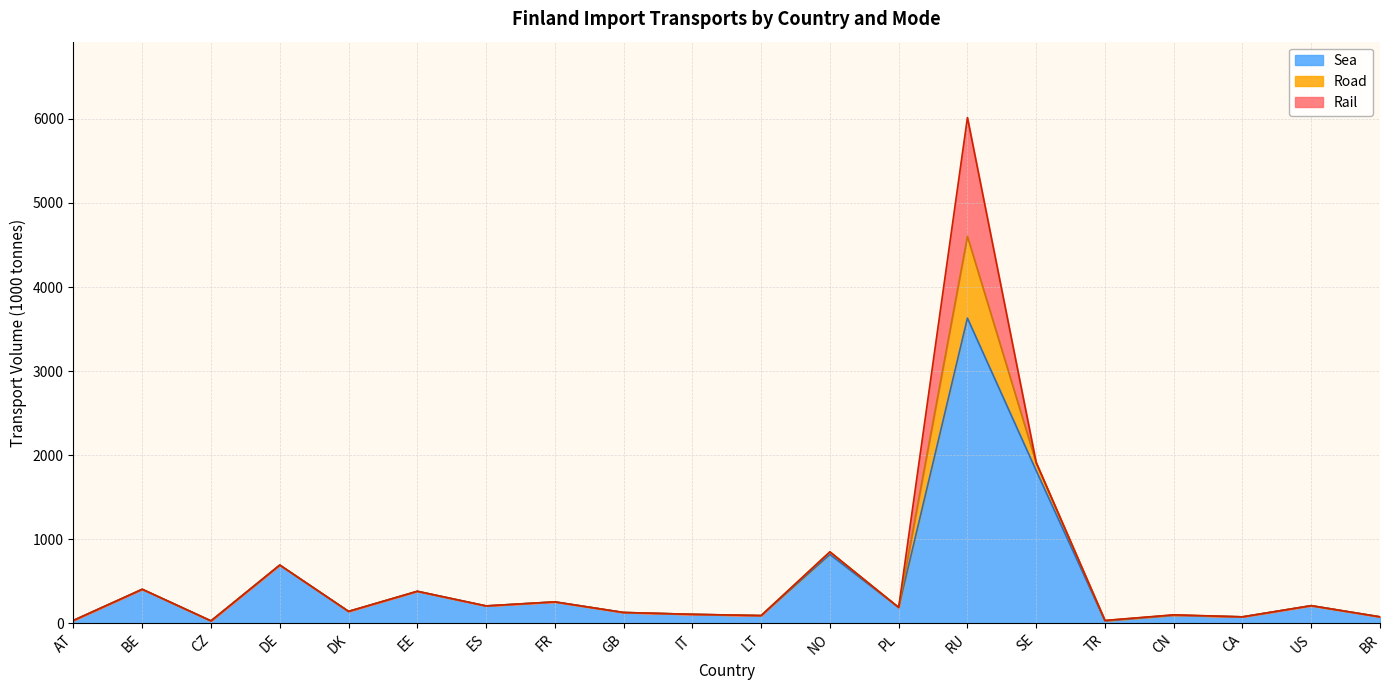

Between BE and ES, which series saw the biggest shift?

Sea